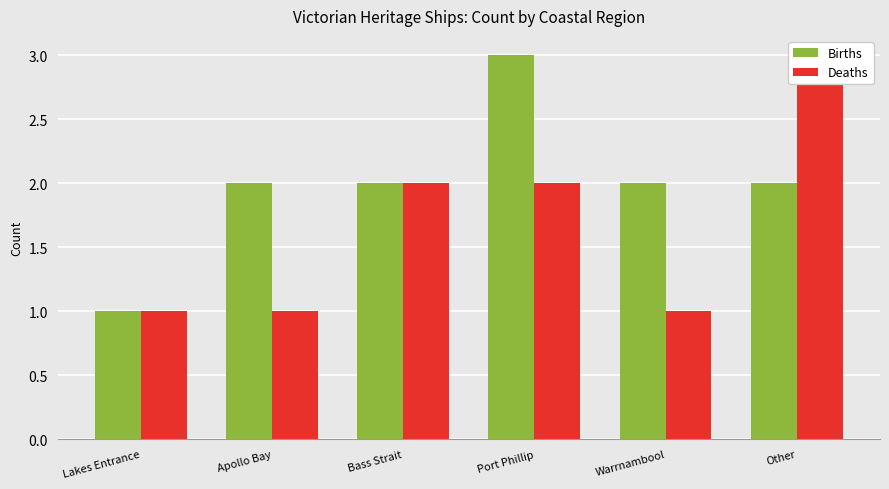

Which series has the largest total across all categories?

Births